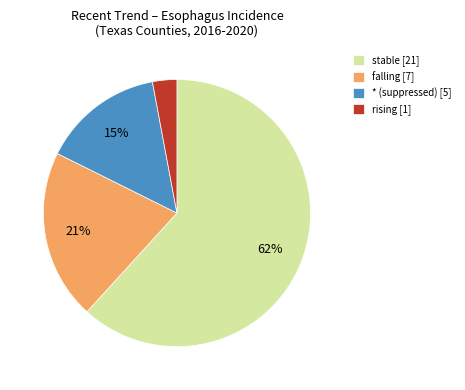

Between * (suppressed) [5] and rising [1], which is larger?

* (suppressed) [5]